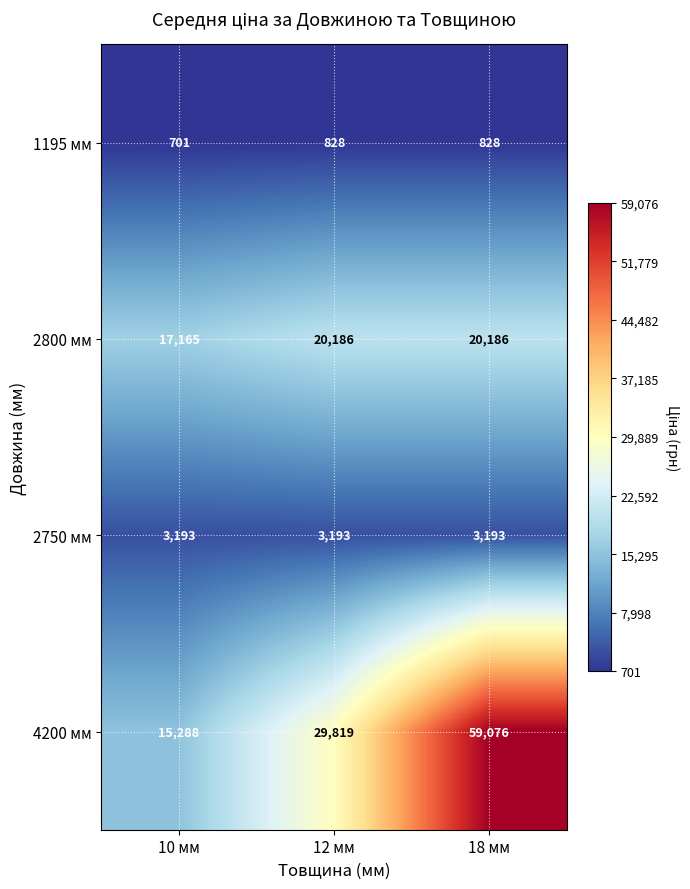

True or false: 4200 мм has a value of 59075.7 at 18 мм.

True